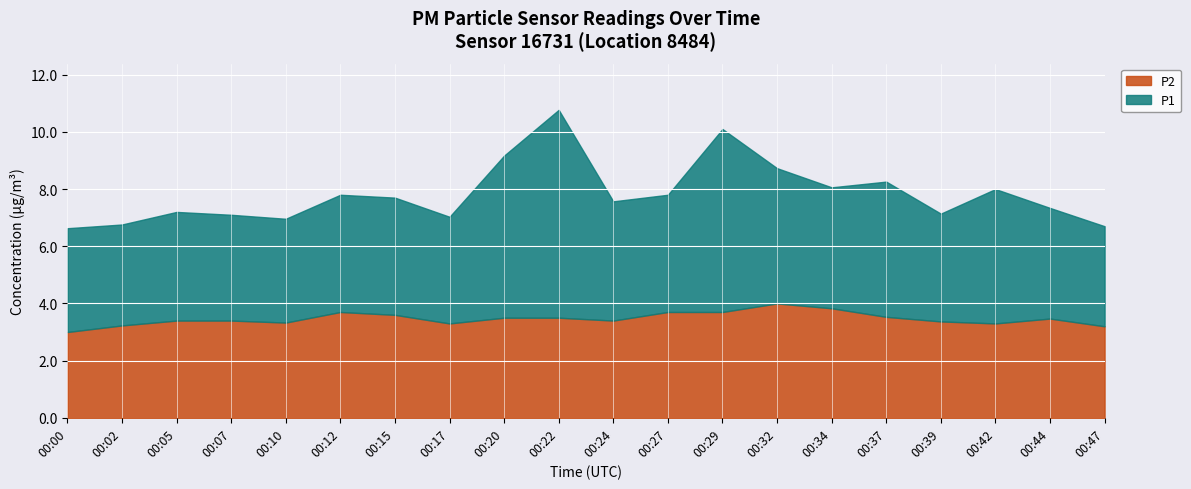

Which series changed the most between 00:22 and 00:32?

P1